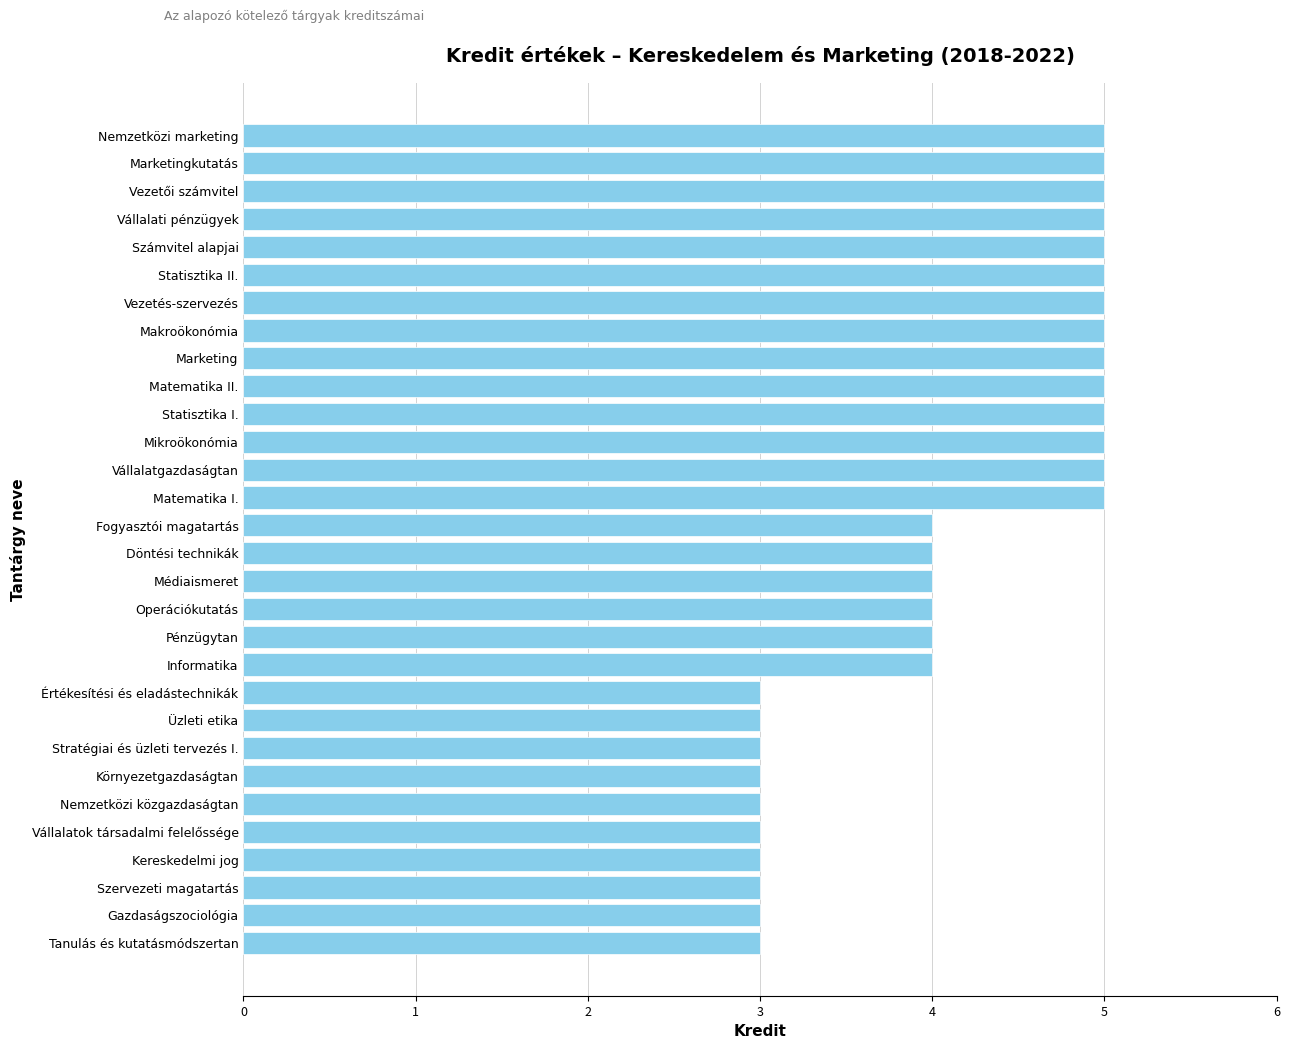

What is the sum of all values?

124